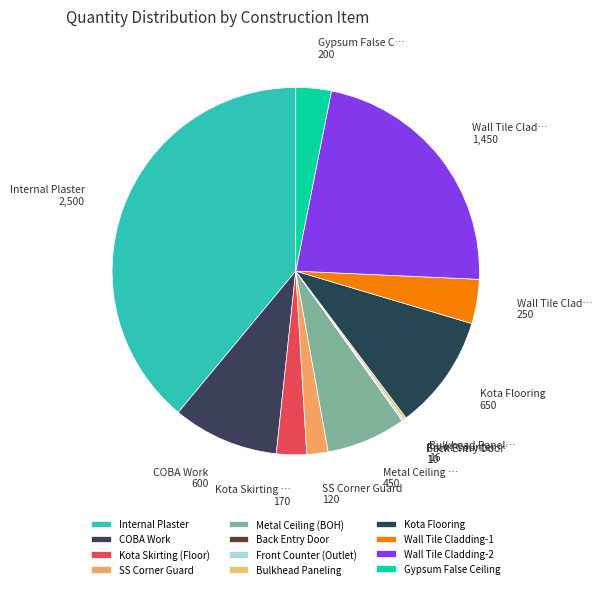

Is it true that SS Corner Guard is 2% of the pie?

True